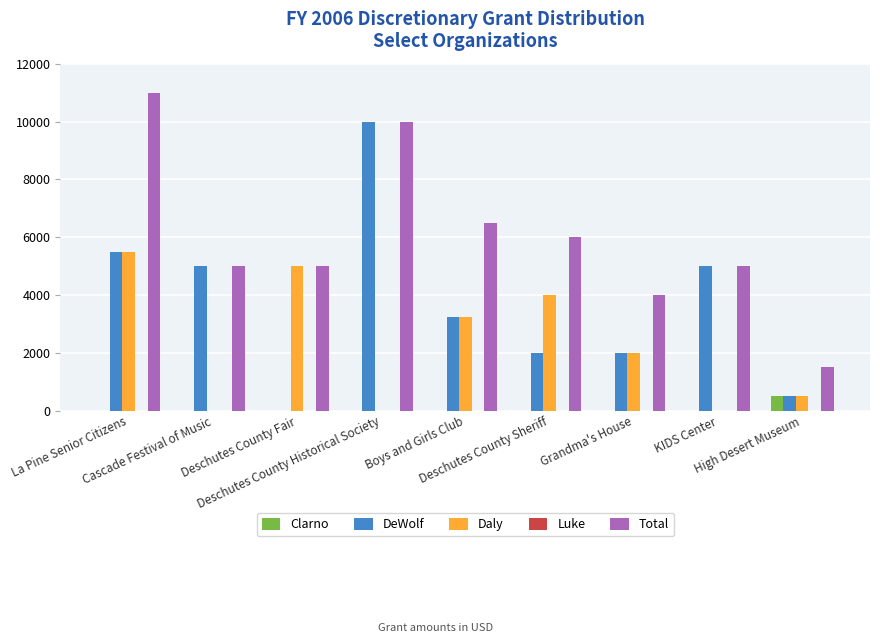

Which series has the largest total across all categories?

Total